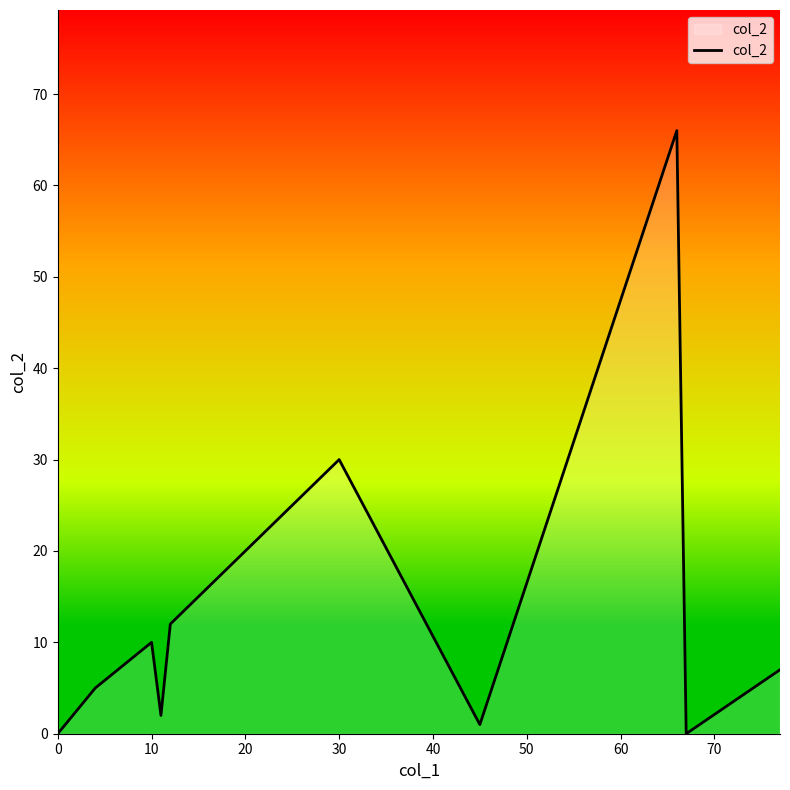

What is the difference between the maximum and minimum values?

66